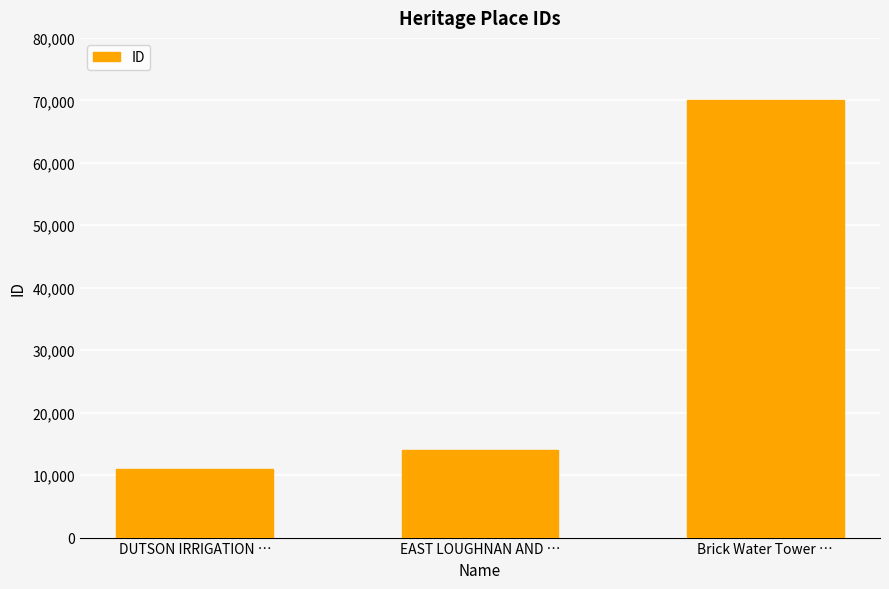

What is the sum of all values?

95052